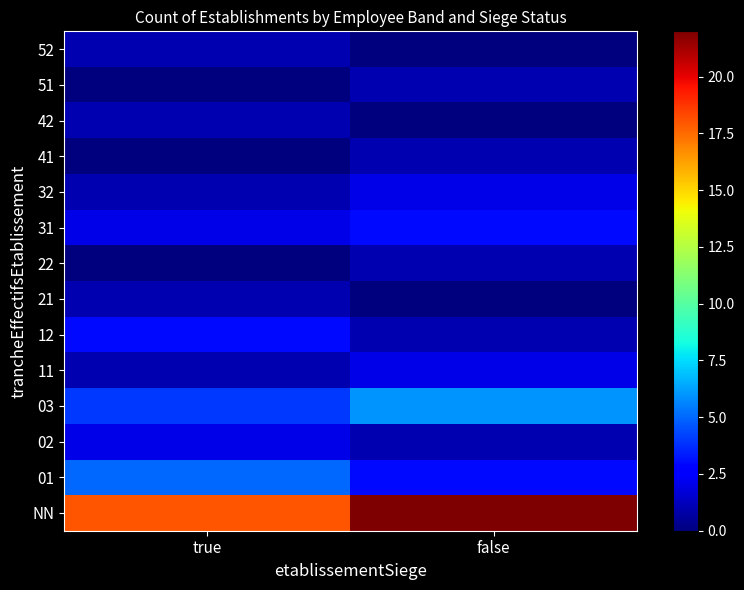

What is the total value across all series at false?

43